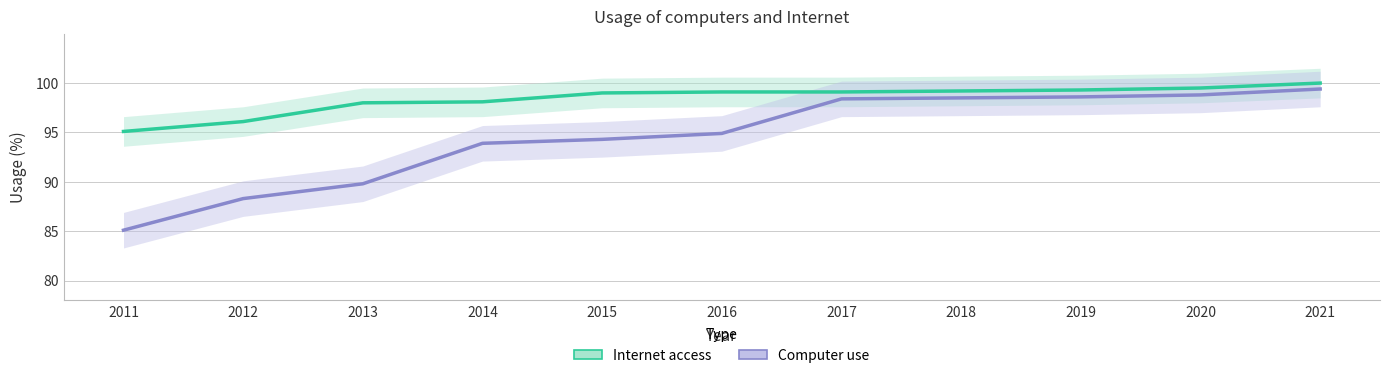

Reading left to right, extract all data points from this chart.

Internet access: 2011=95.1	2012=96.1	2013=98.0	2014=98.1	2015=99.0	2016=99.1	2017=99.1	2018=99.2	2019=99.3	2020=99.5	2021=100.0
Computer use: 2011=85.1	2012=88.3	2013=89.8	2014=93.9	2015=94.3	2016=94.9	2017=98.4	2018=98.5	2019=98.6	2020=98.8	2021=99.4